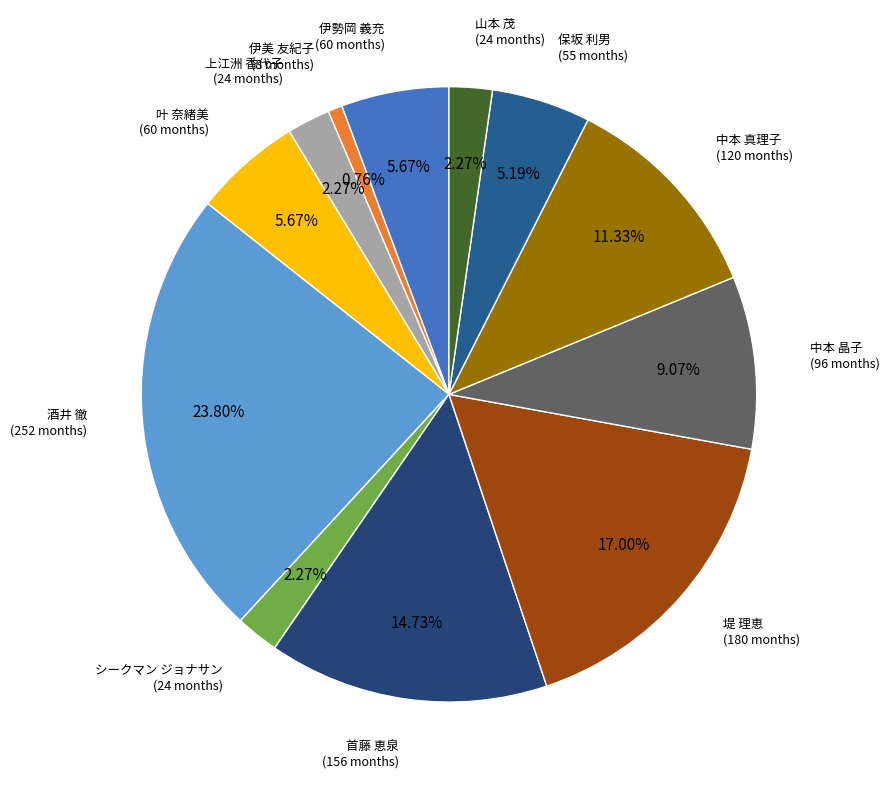

Does 伊美 友紀子 represent more than half of the total?

No